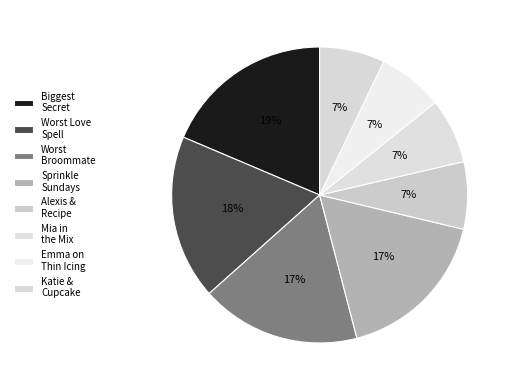

What is the smallest slice in the pie chart?

Katie and the Cupcake Cure